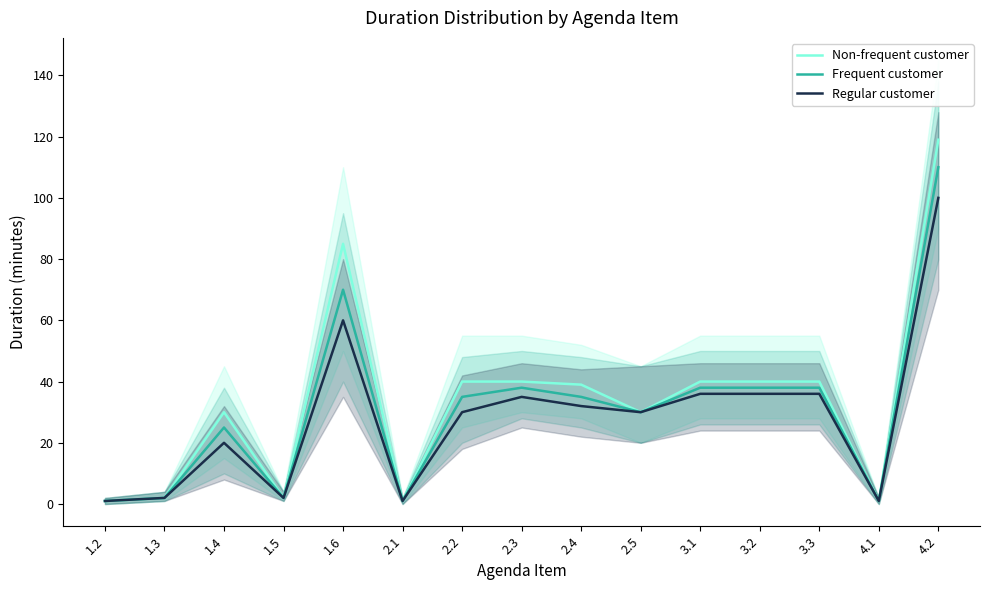

List the series in order of their peak value, lowest first.

Regular customer, Frequent customer, Non-frequent customer